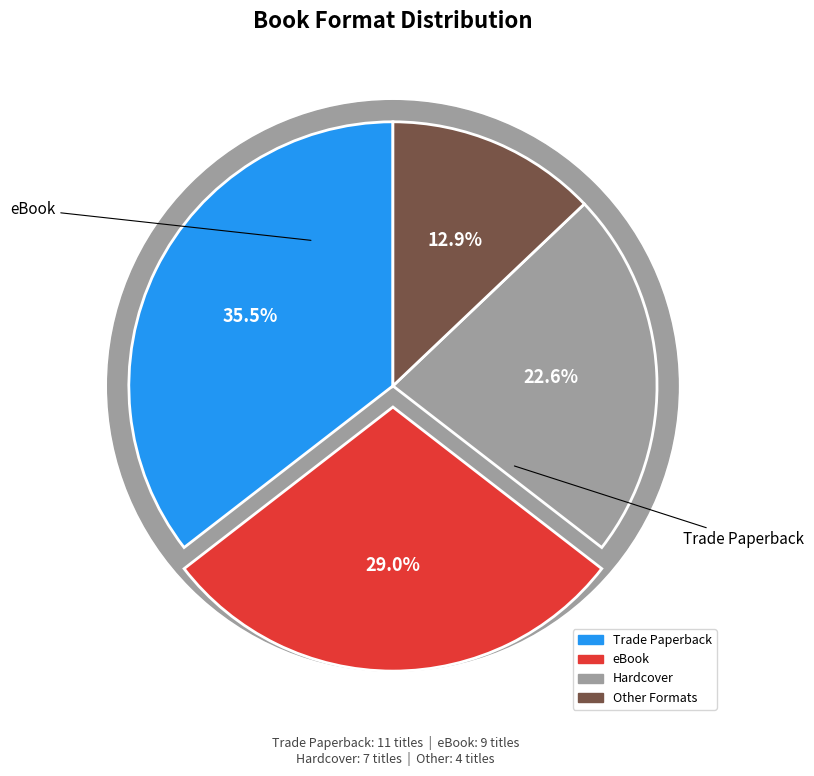

To the nearest percent, what is the difference between the largest and smallest slice percentages?

23%